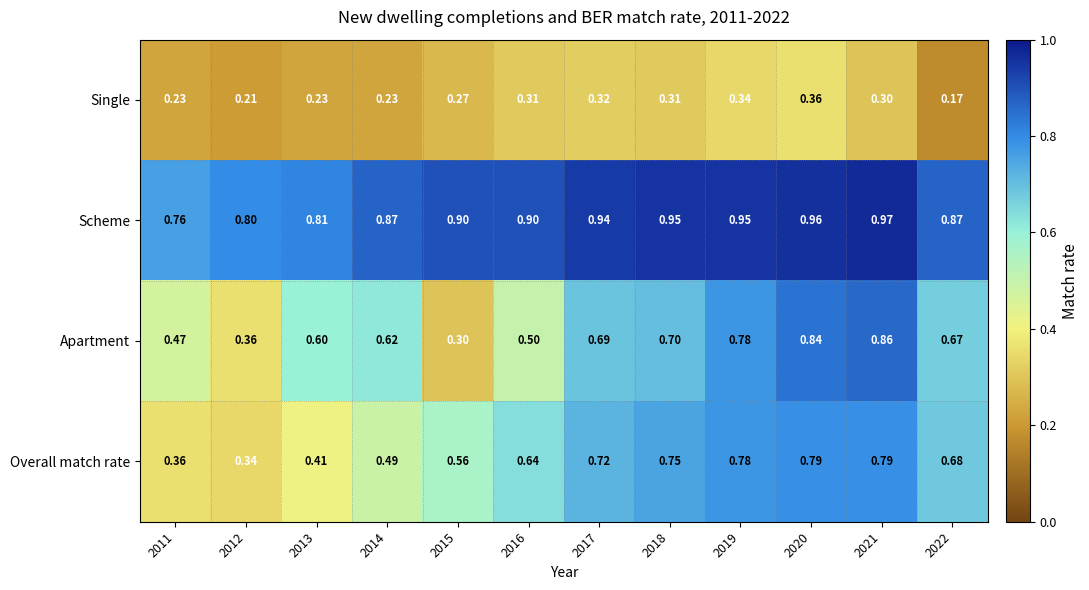

Is the value of Apartment at 2013 greater than the value of Single at 2016?

Yes